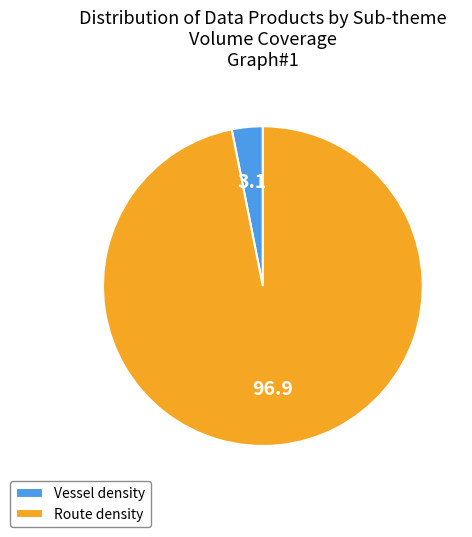

How many slices are in this pie chart?

2